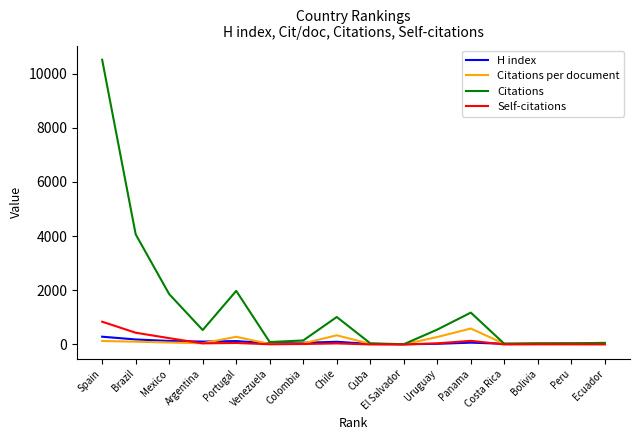

Which series has the largest total across all categories?

Citations